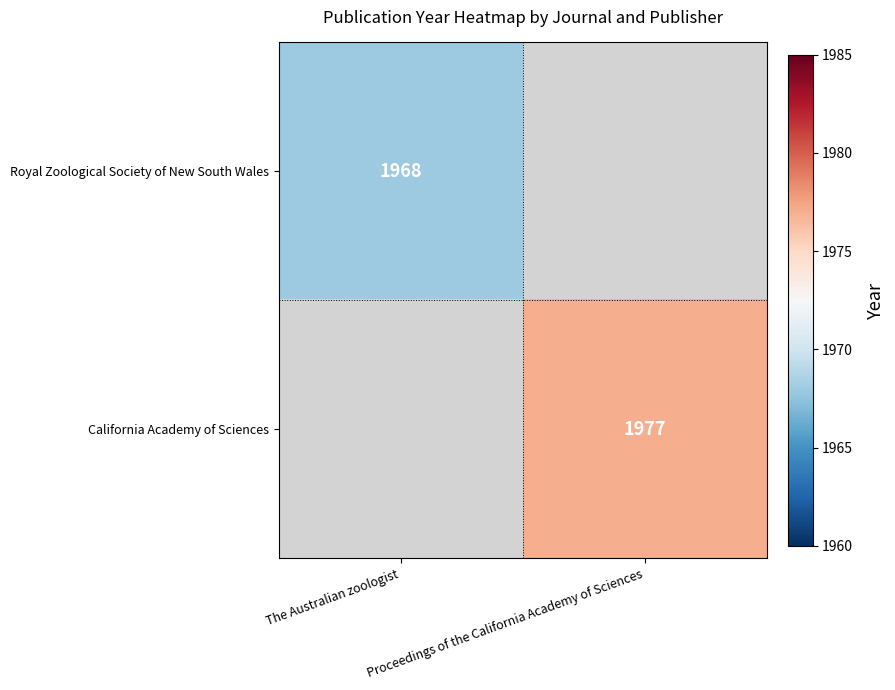

Is it true that California Academy of Sciences equals 3437 at Proceedings of the California Academy of Sciences?

False